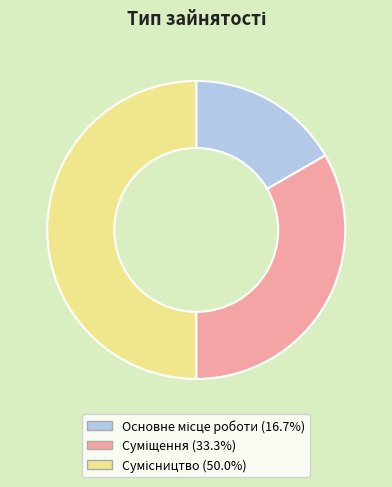

How many segments does this pie chart have?

3